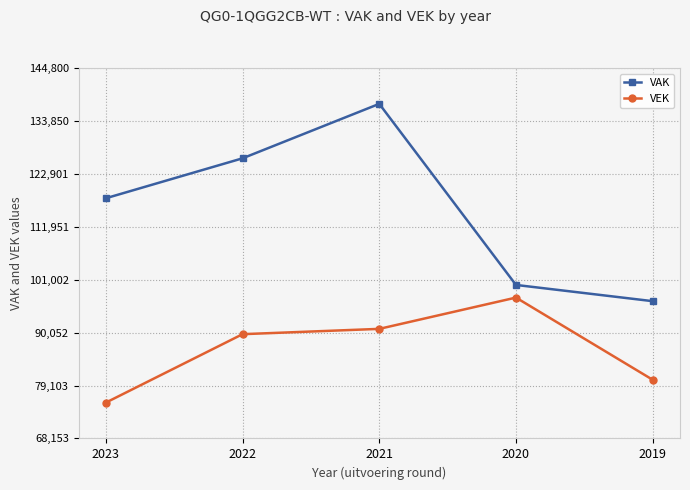

The value of VAK at 2020 is 99917. True or false?

True